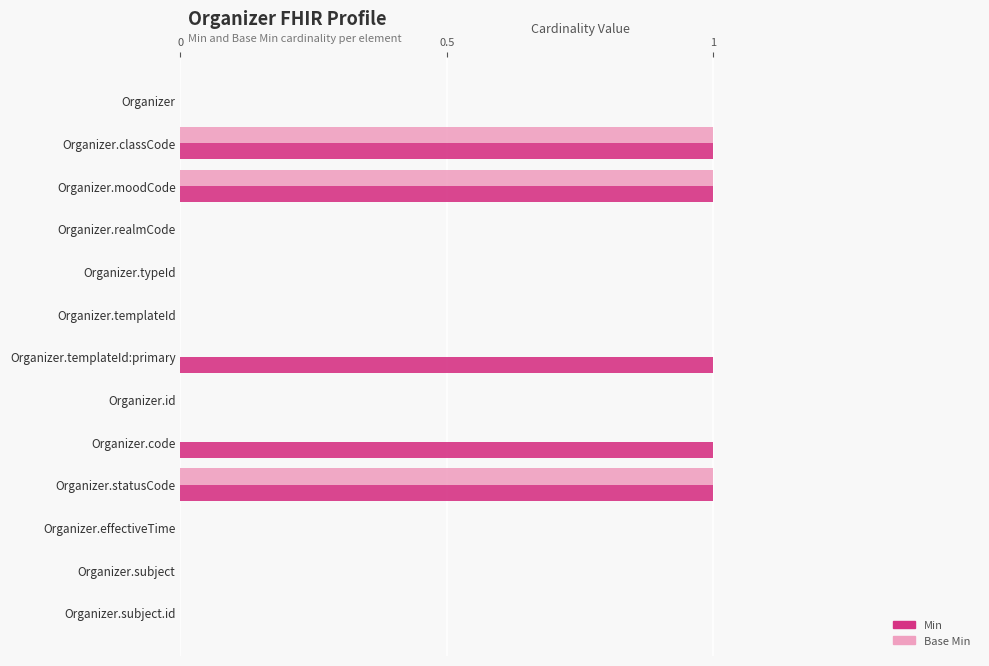

Which series changed the most between Organizer.code and Organizer.statusCode?

Base Min